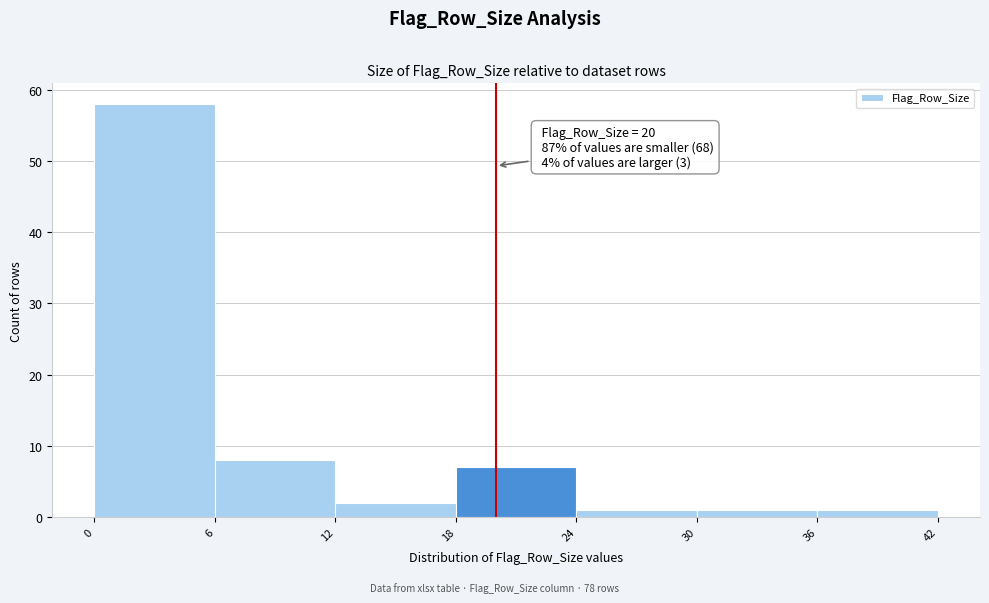

Which range on the x-axis has the tallest bar?

0 to 6